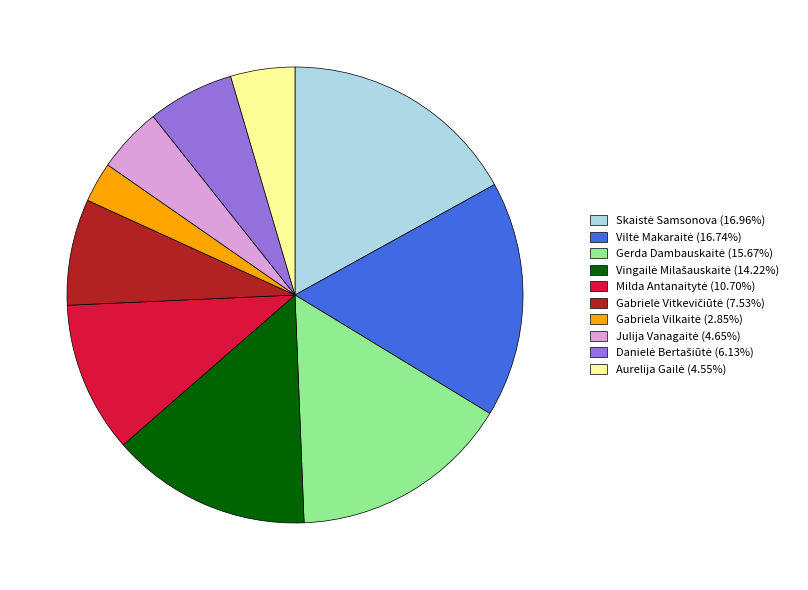

Is there any slice that represents more than half of the pie?

No